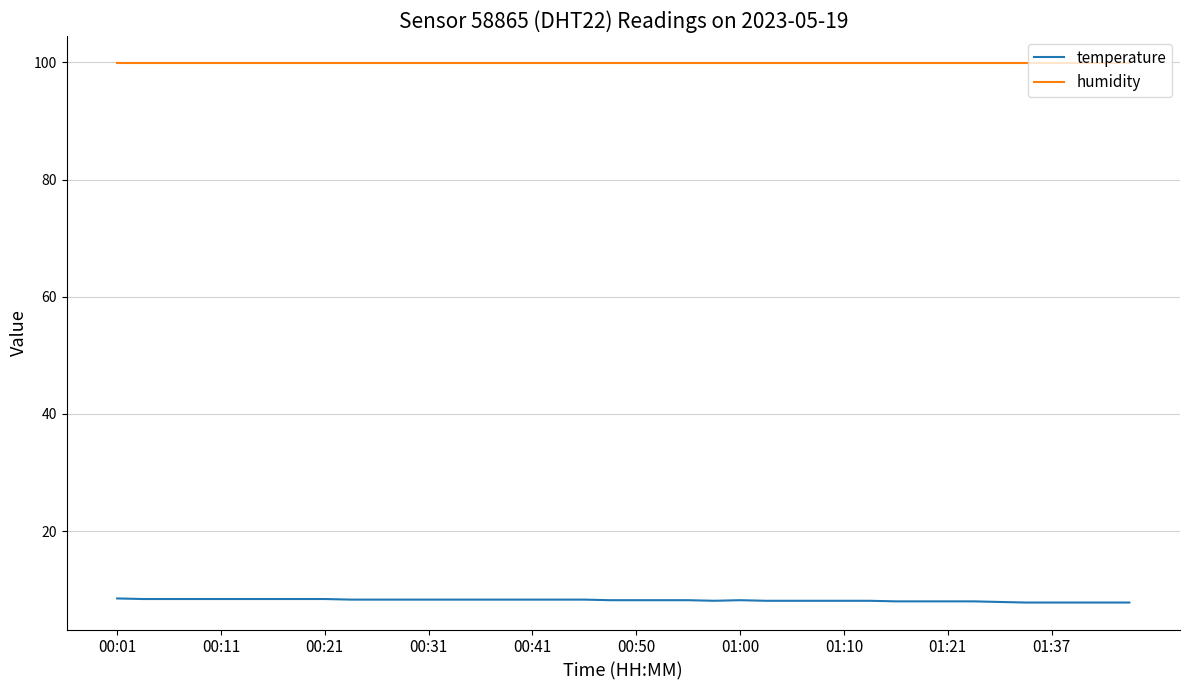

Does the chart display data point markers on the line(s)?

No